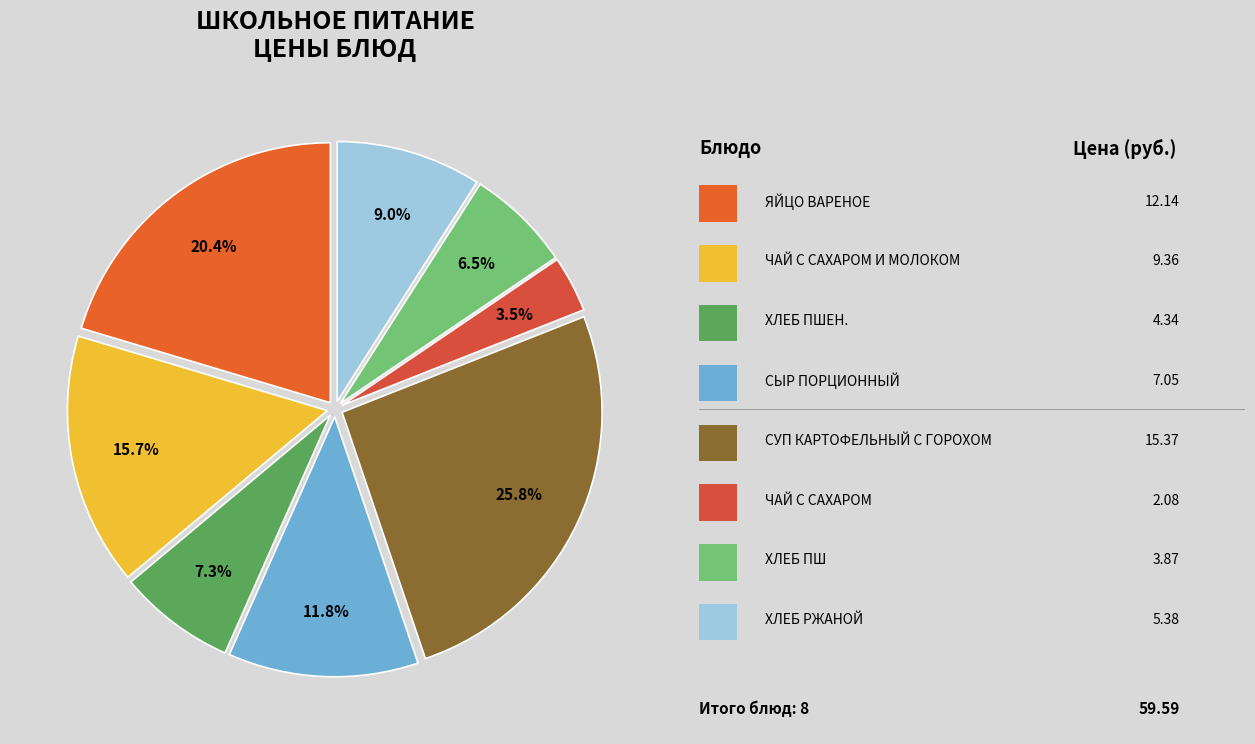

Count the number of slices in the pie.

8